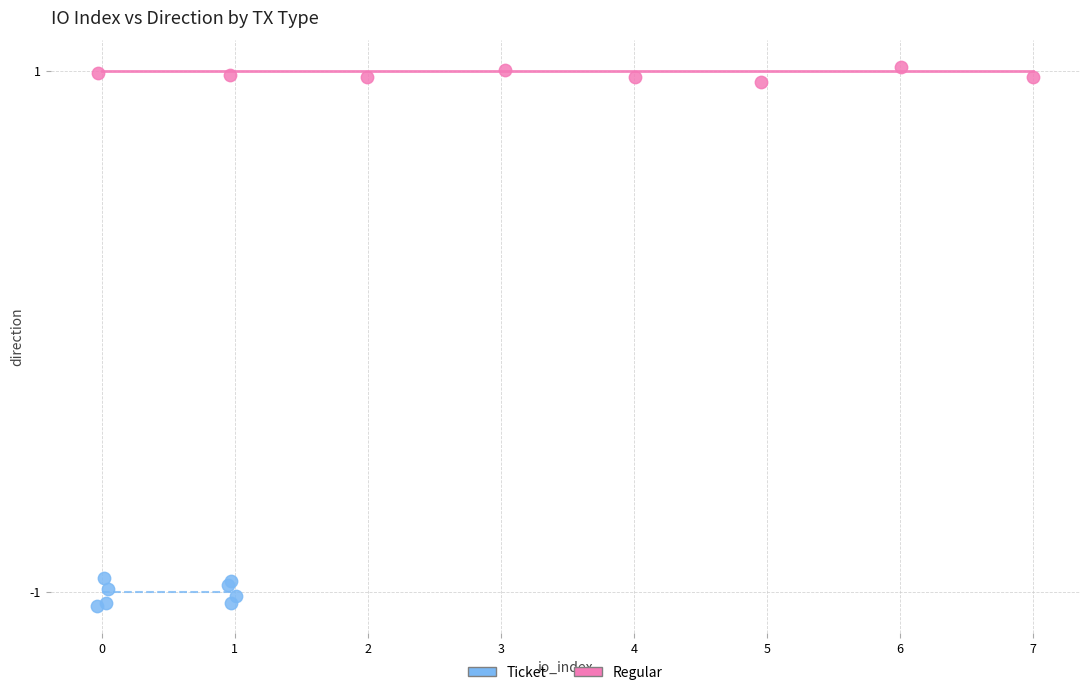

What are all the series names shown in the legend?

Ticket, Regular